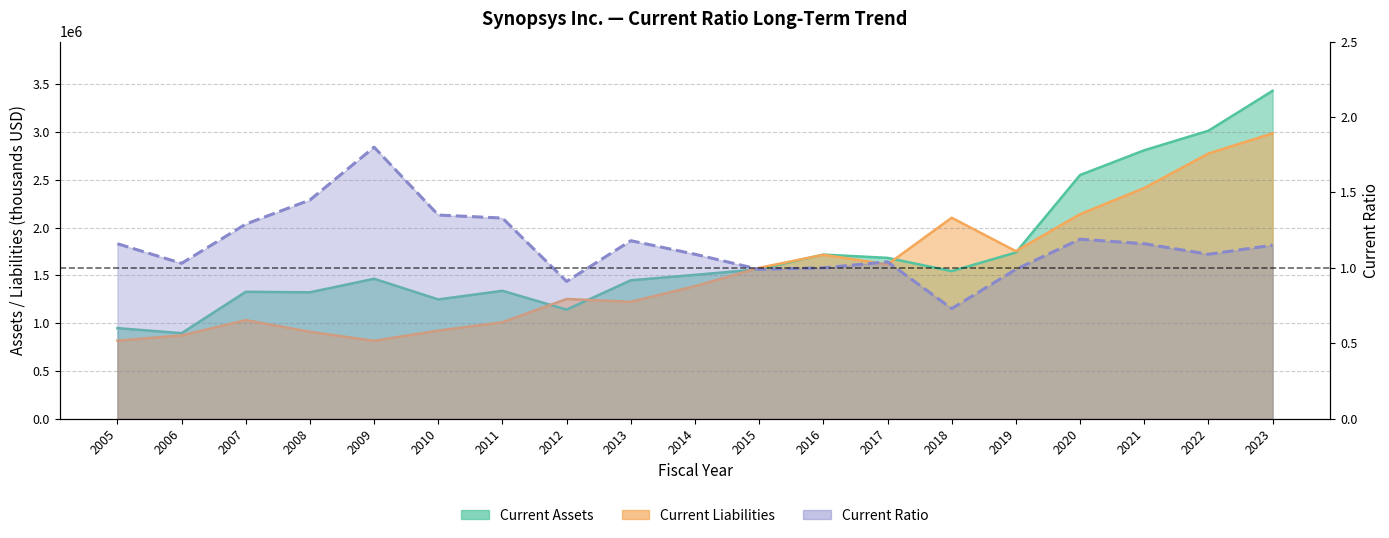

How many data points in Current Assets are above 1504735?

9